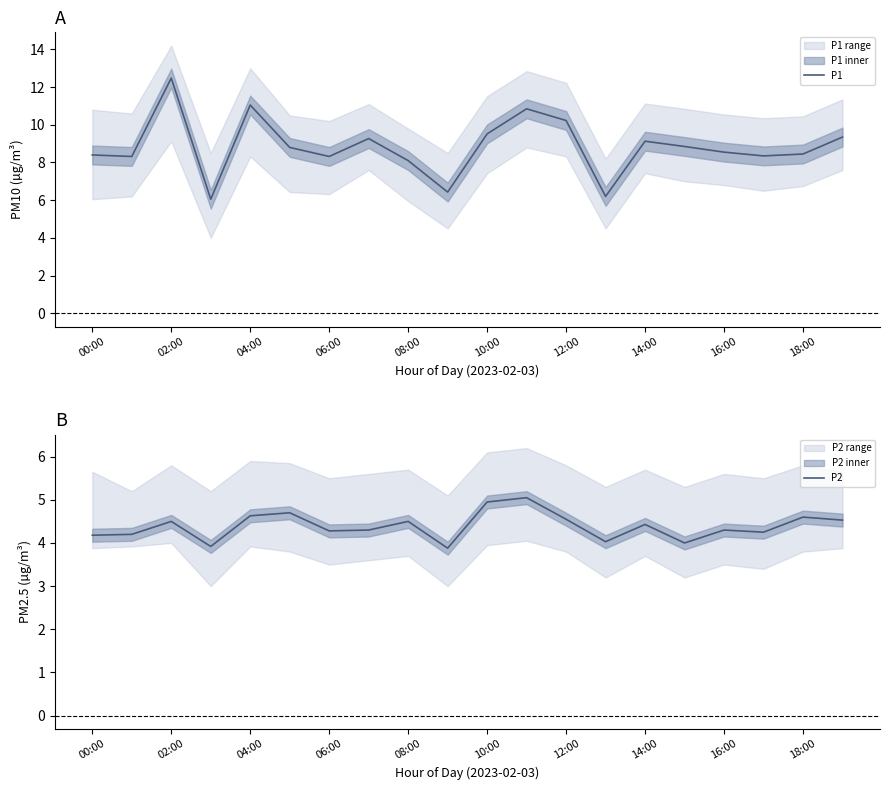

Where is P2 nearest to the value 4?

15